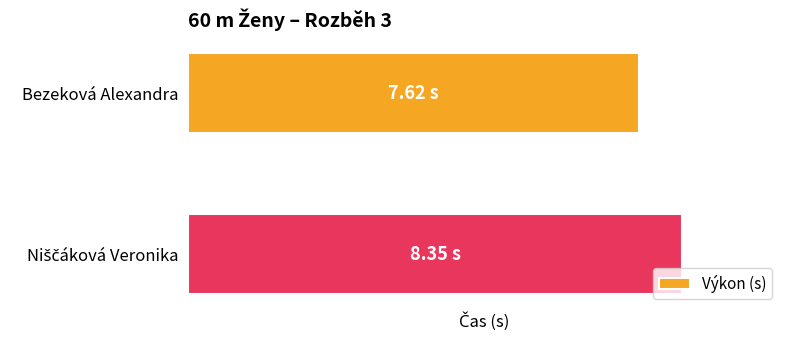

Rank the categories by value from highest to lowest.

Niščáková Veronika, Bezeková Alexandra